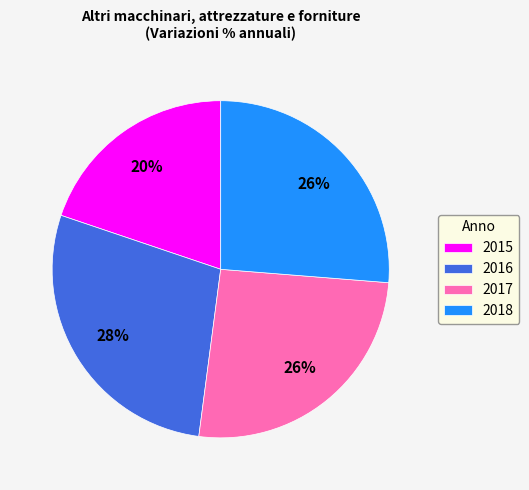

What percentage is the 2015 slice, to the nearest percent?

20%